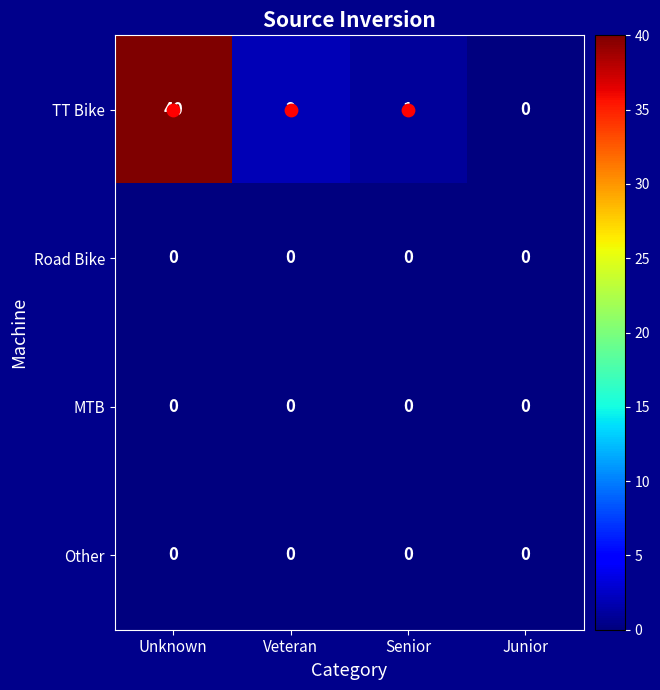

What is the greatest value displayed?

40